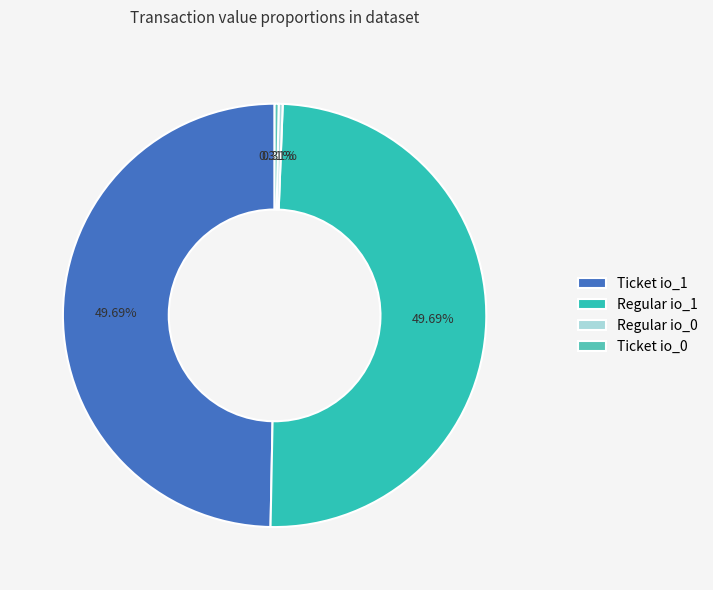

Is Regular io_0 the majority of the pie?

No